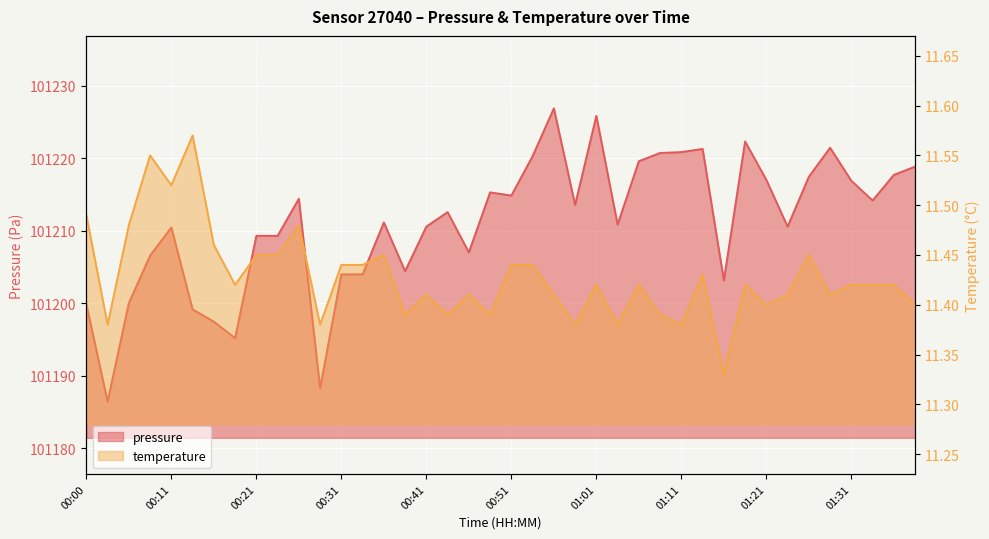

What is the difference between the maximum and minimum values in the temperature series?

0.2